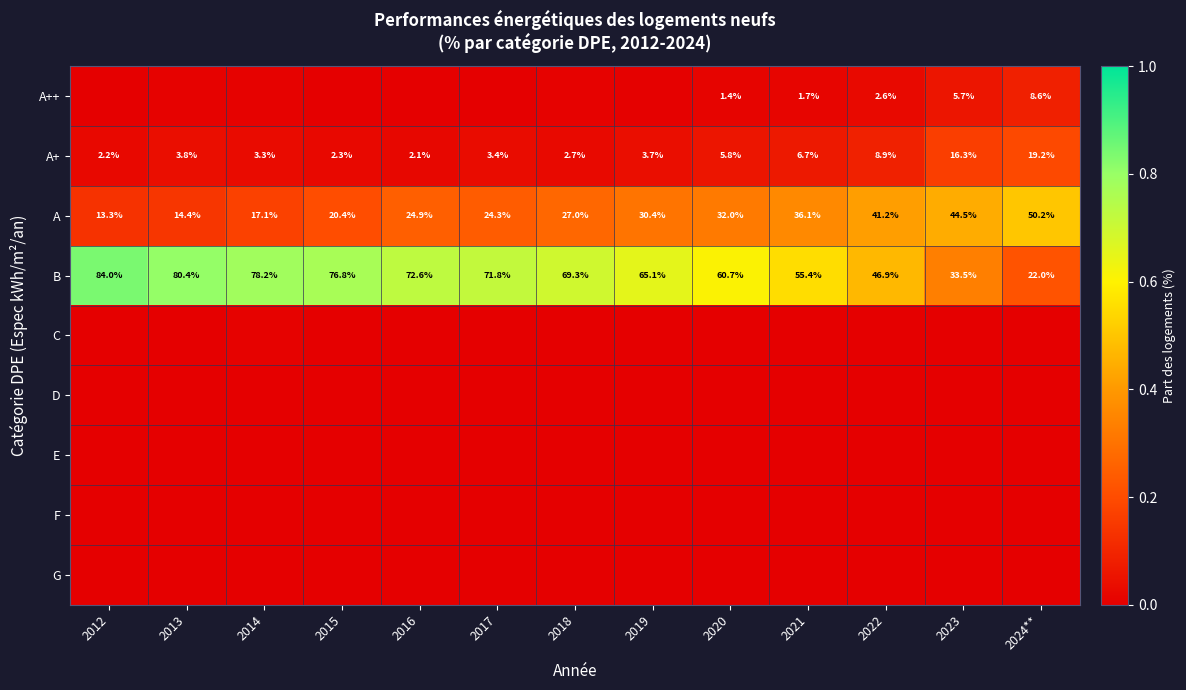

Rank the categories by G value from lowest to highest.

2012, 2013, 2014, 2015, 2016, 2017, 2018, 2020, 2021, 2022, 2023, 2024**, 2019